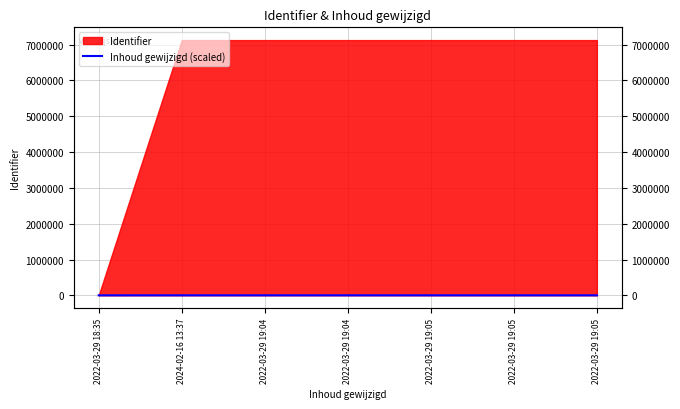

What is the label of the 2nd point from the right?

2022-03-29 19:05